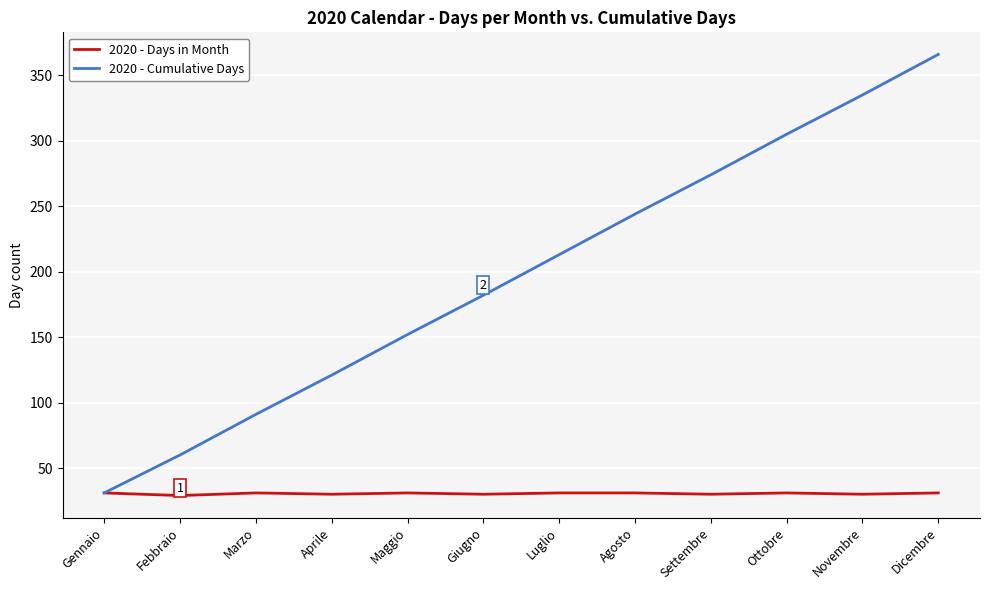

What is the average value of the 2020 - Cumulative Days series?

198